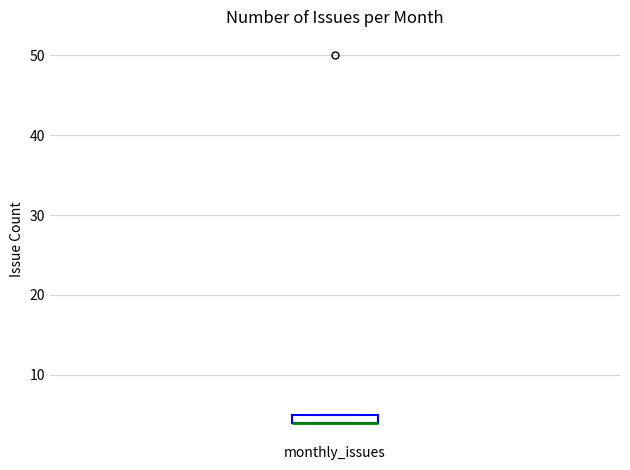

Where is the lower edge of the box for monthly_issues on the y-axis? The values are not printed on the chart, so give them approximately, as read against the axis.

4